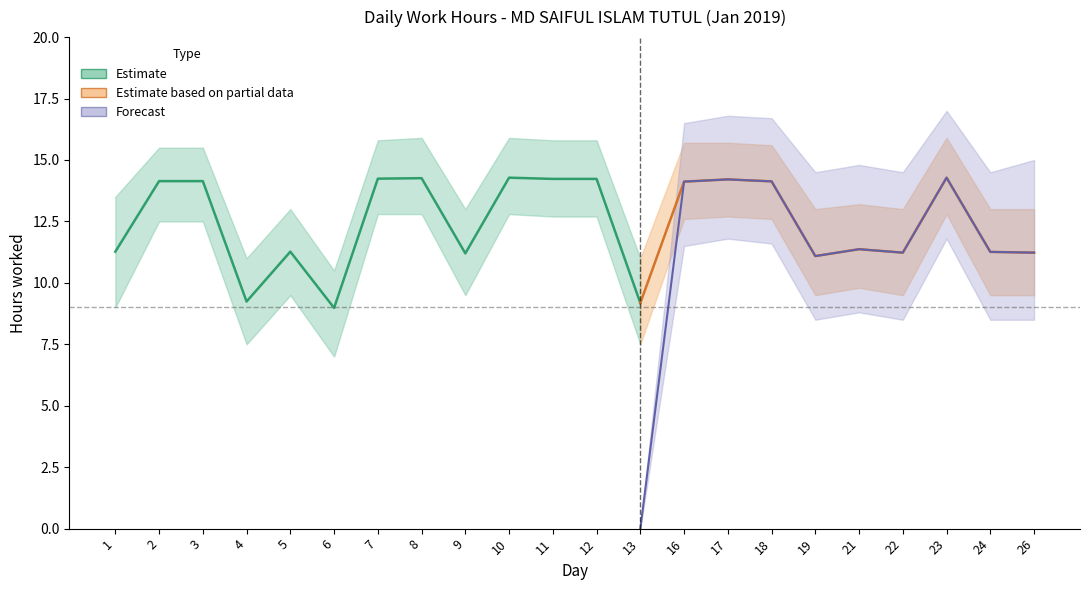

What is the sum of all Forecast values?

112.9